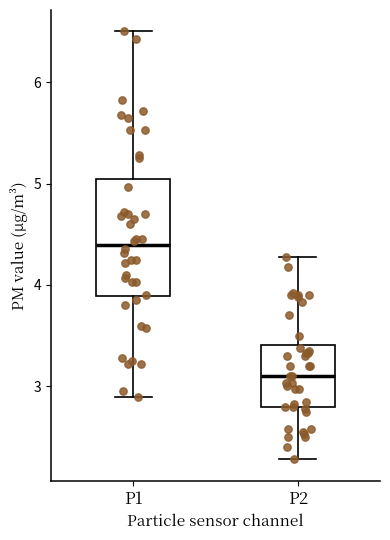

Reading left to right, transcribe this box plot: for each box, give where its median line is, the range the box spans, and where its two whiskers end, as read against the y-axis. The values are not printed on the chart, so give them approximately, as read against the axis.

P1: median 4.4, box 3.9 to 5.0, whiskers 2.9 to 6.5
P2: median 3.1, box 2.8 to 3.4, whiskers 2.3 to 4.3